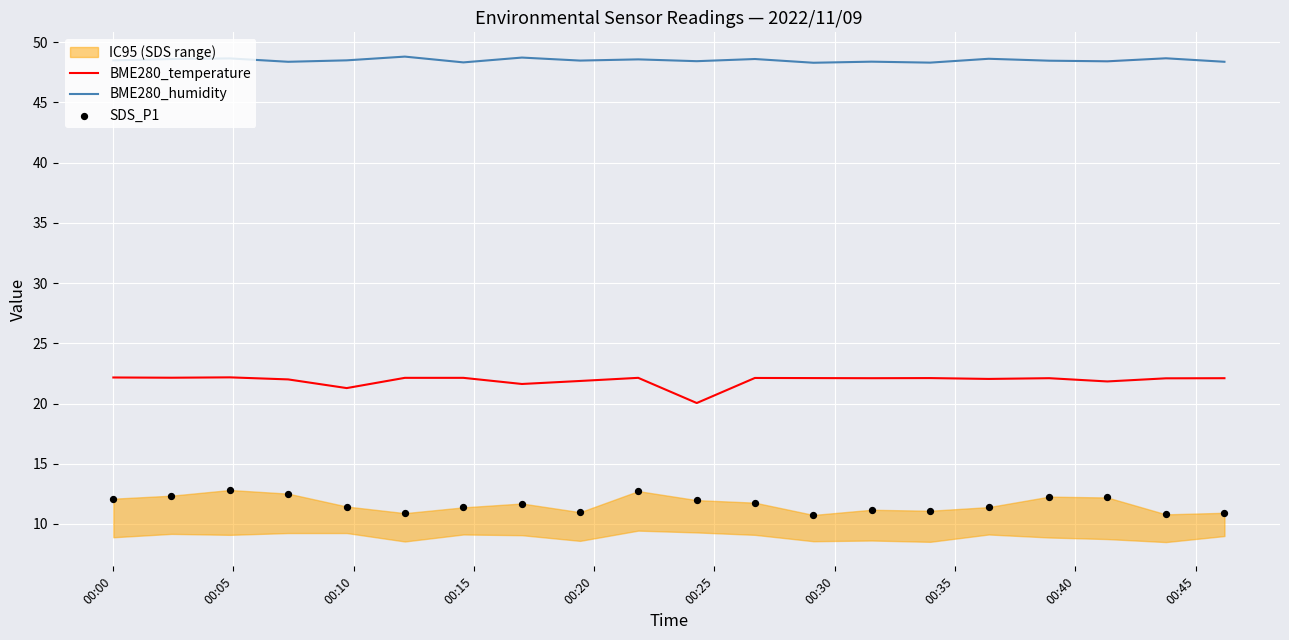

Which series has the widest spread of Y values?

BME280_temperature